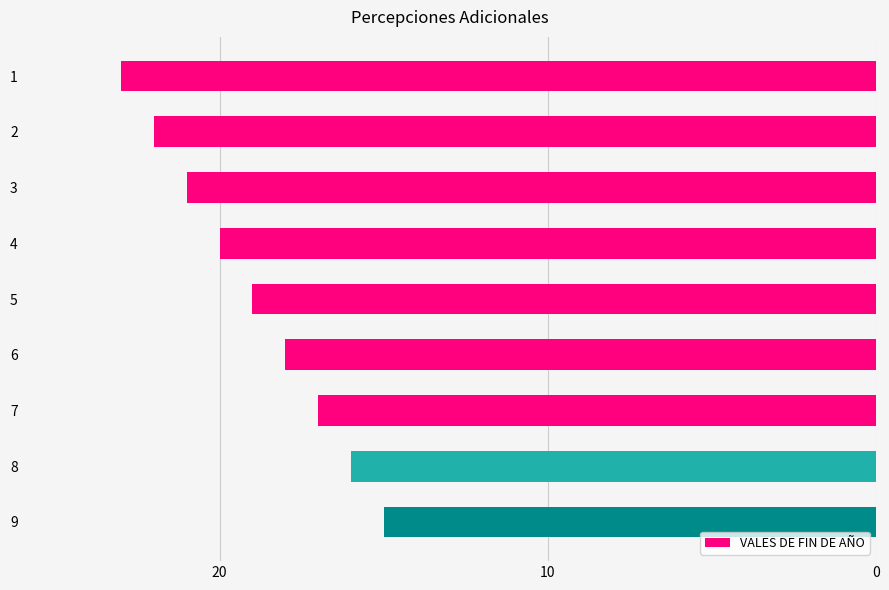

Which has a higher value, 6 or 5?

5